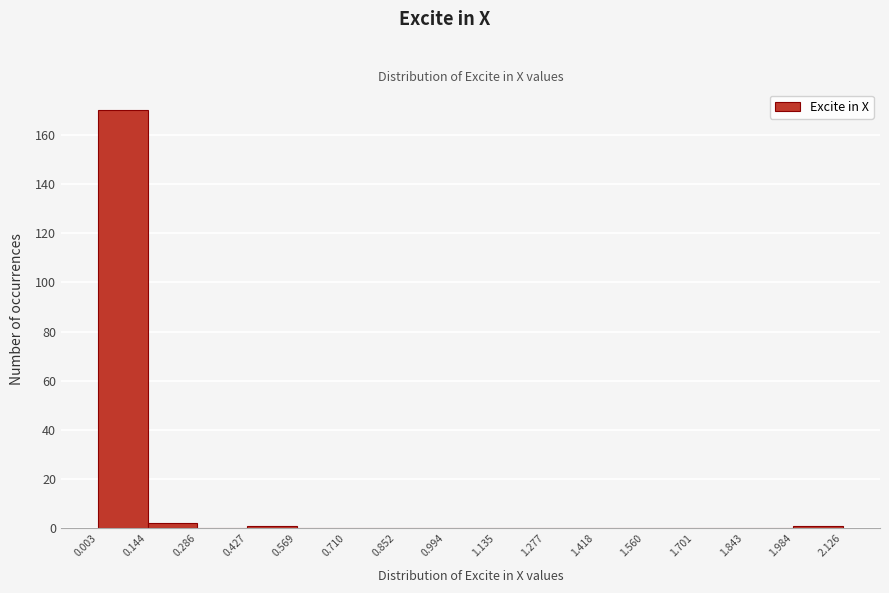

Reading left to right, list every bar in this chart as the range it spans on the x-axis followed by its height. The values are not printed on the chart, so give them approximately, as read against the axis.

0.003 to 0.144: 170
0.144 to 0.286: 2
0.286 to 0.427: 0
0.427 to 0.569: under 2
0.569 to 0.710: 0
0.710 to 0.852: 0
0.852 to 0.994: 0
0.994 to 1.135: 0
1.135 to 1.277: 0
1.277 to 1.418: 0
1.418 to 1.560: 0
1.560 to 1.701: 0
1.701 to 1.843: 0
1.843 to 1.984: 0
1.984 to 2.126: under 2